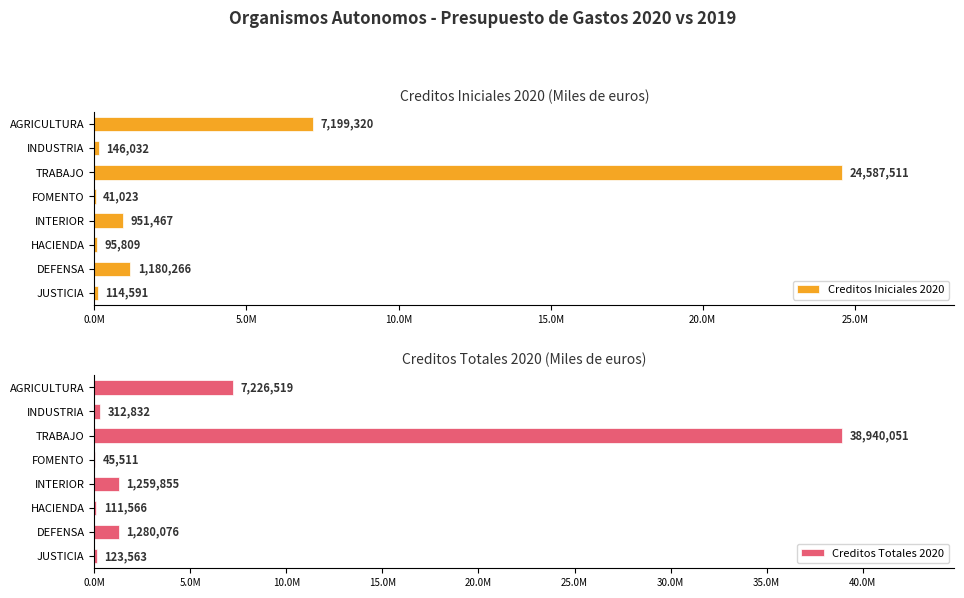

Is the value of Creditos Iniciales 2020 at DEFENSA greater than the value of Creditos Totales 2020 at FOMENTO?

Yes